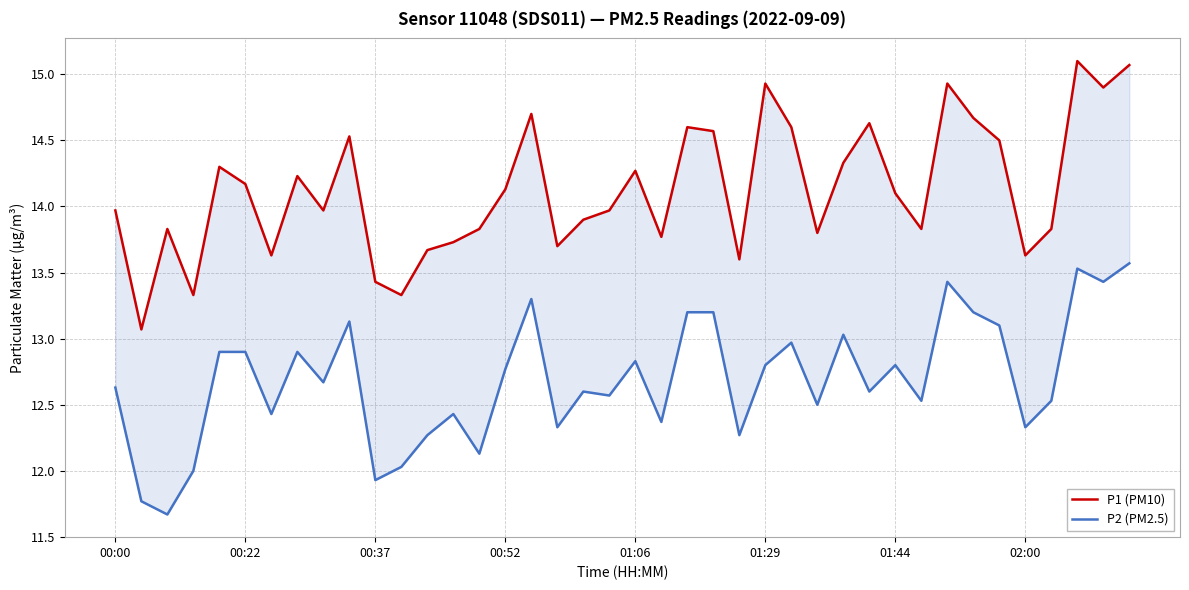

Rank the series by their maximum value, from lowest to highest.

P2 (PM2.5), P1 (PM10)